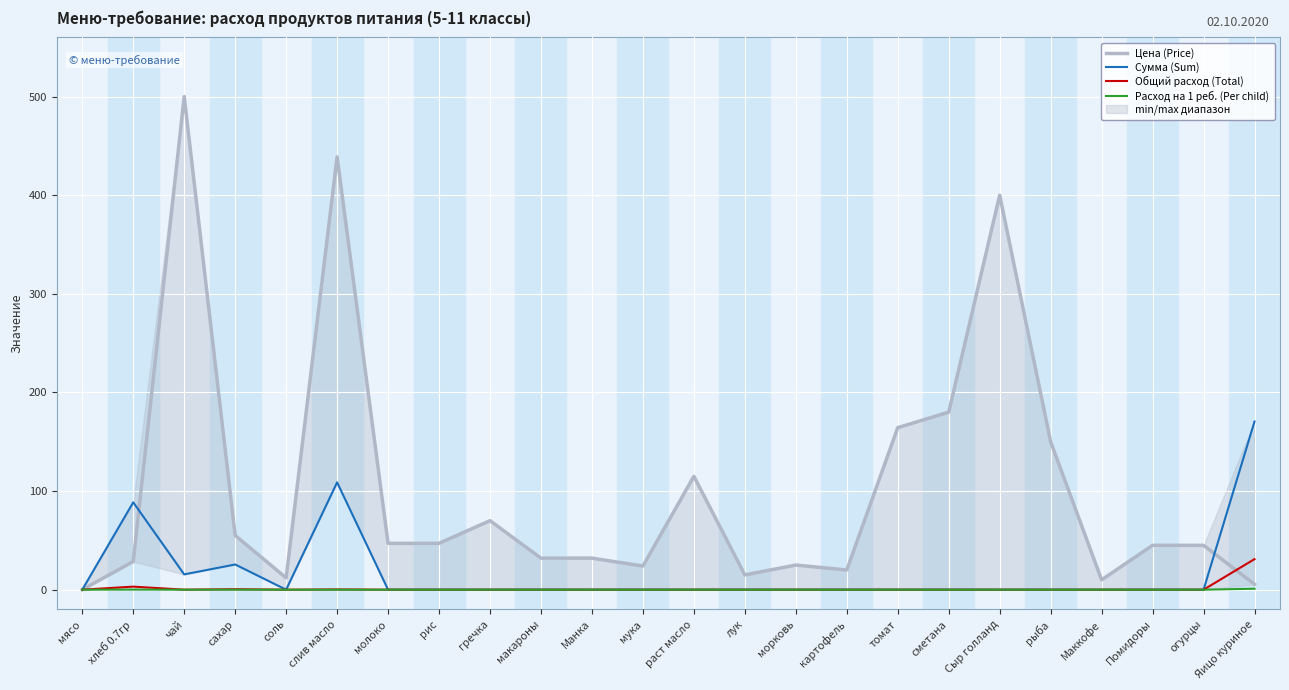

Where do Сумма (Sum) and Цена (Price) first cross each other?

хлеб 0.7гр and чай